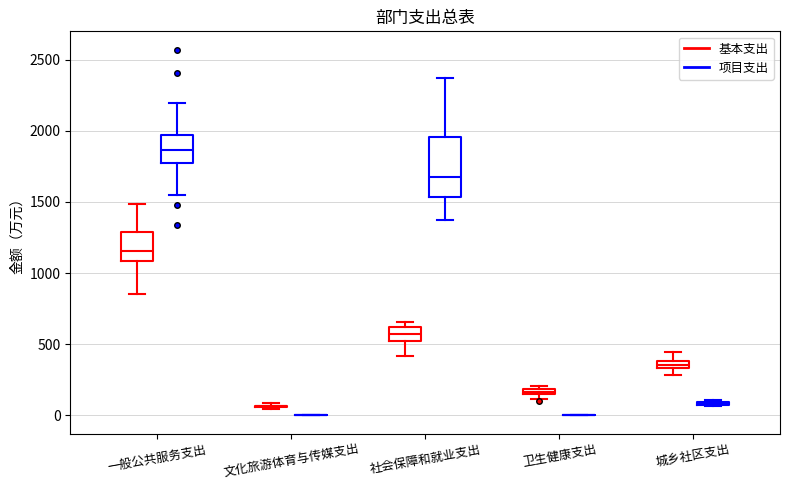

Where does the median line of the box for 社会保障和就业支出 (项目支出) sit on the y-axis? The values are not printed on the chart, so give them approximately, as read against the axis.

1700